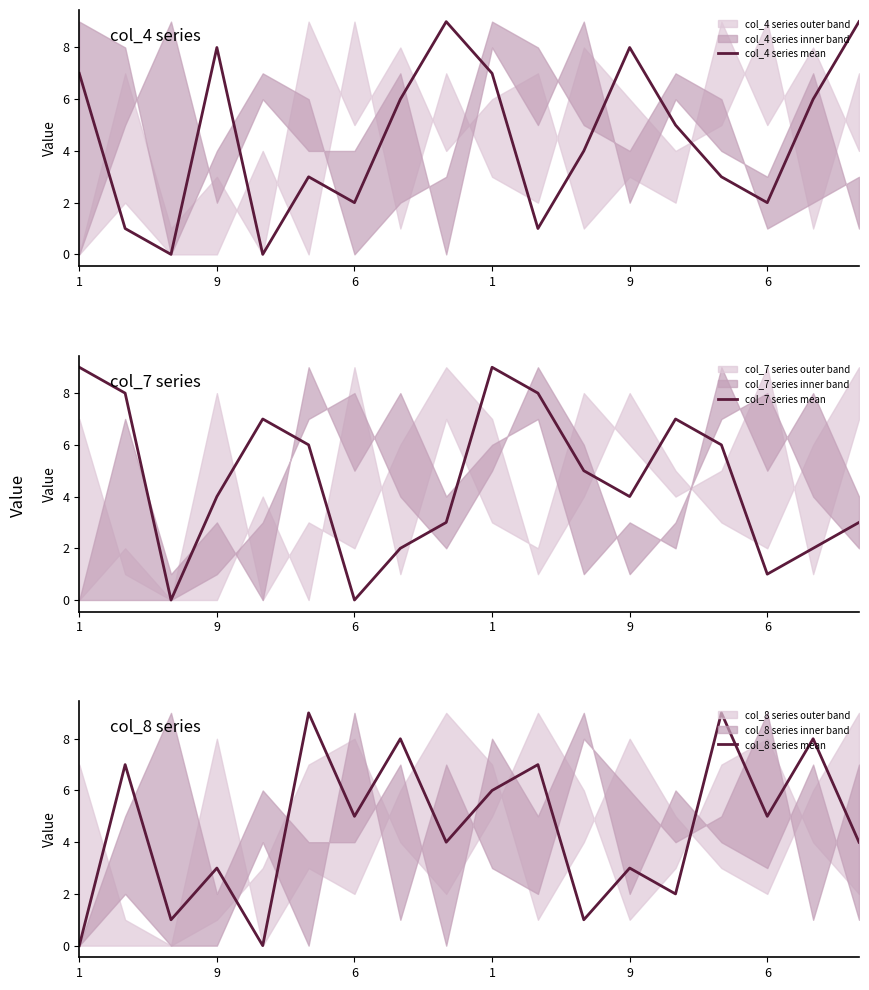

Is it true that col_8 series mean equals 9 at 14?

True